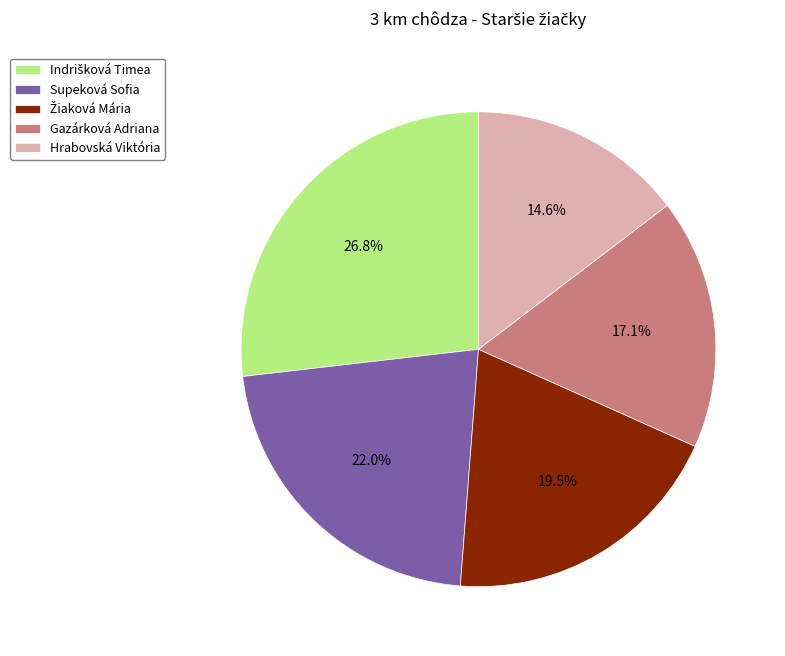

Which slice is the smallest?

Hrabovská Viktória